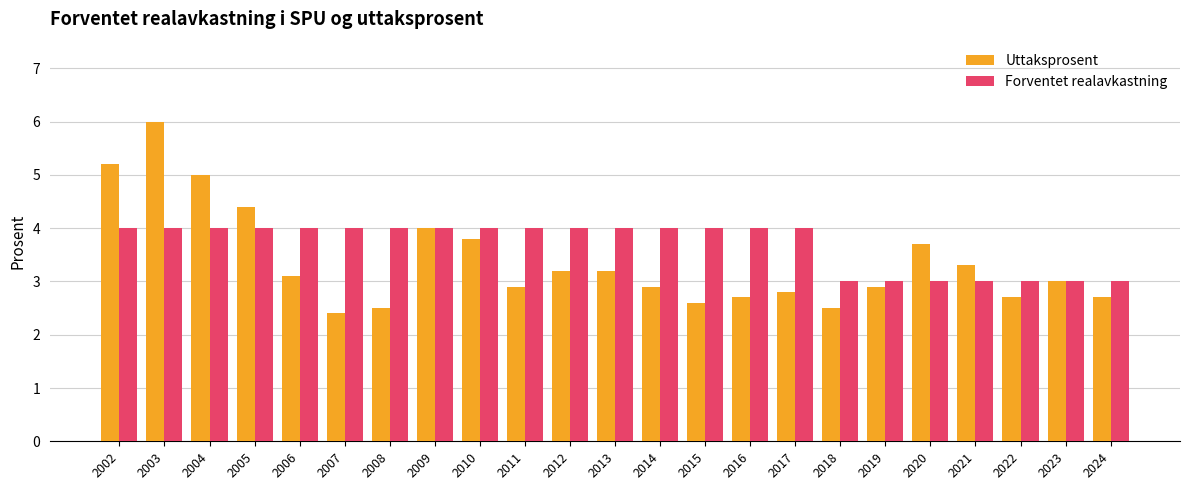

What is the maximum value for Forventet realavkastning?

4.0